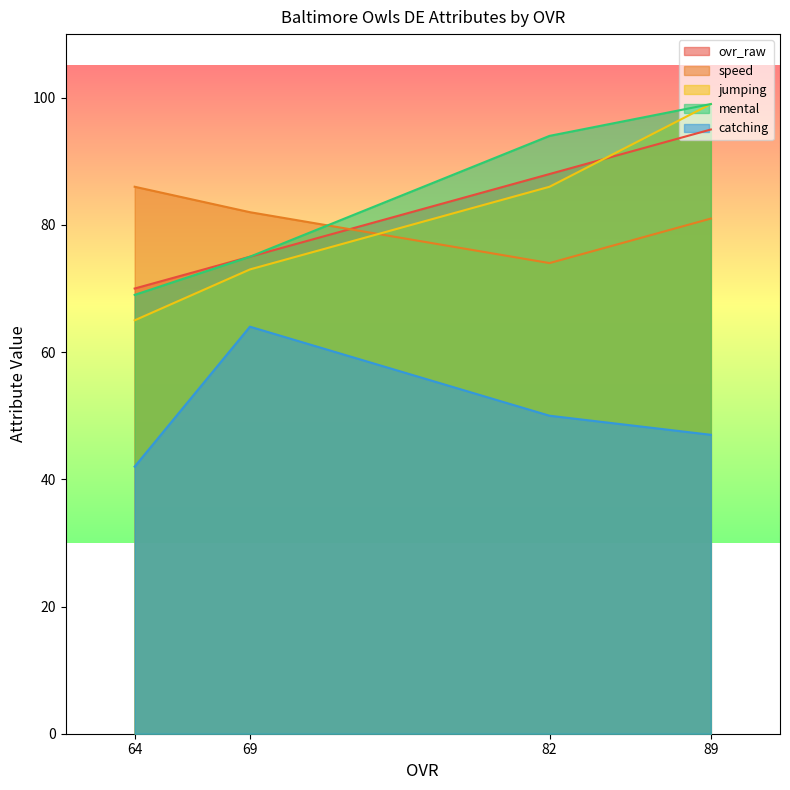

What is the average value of the speed series?

81